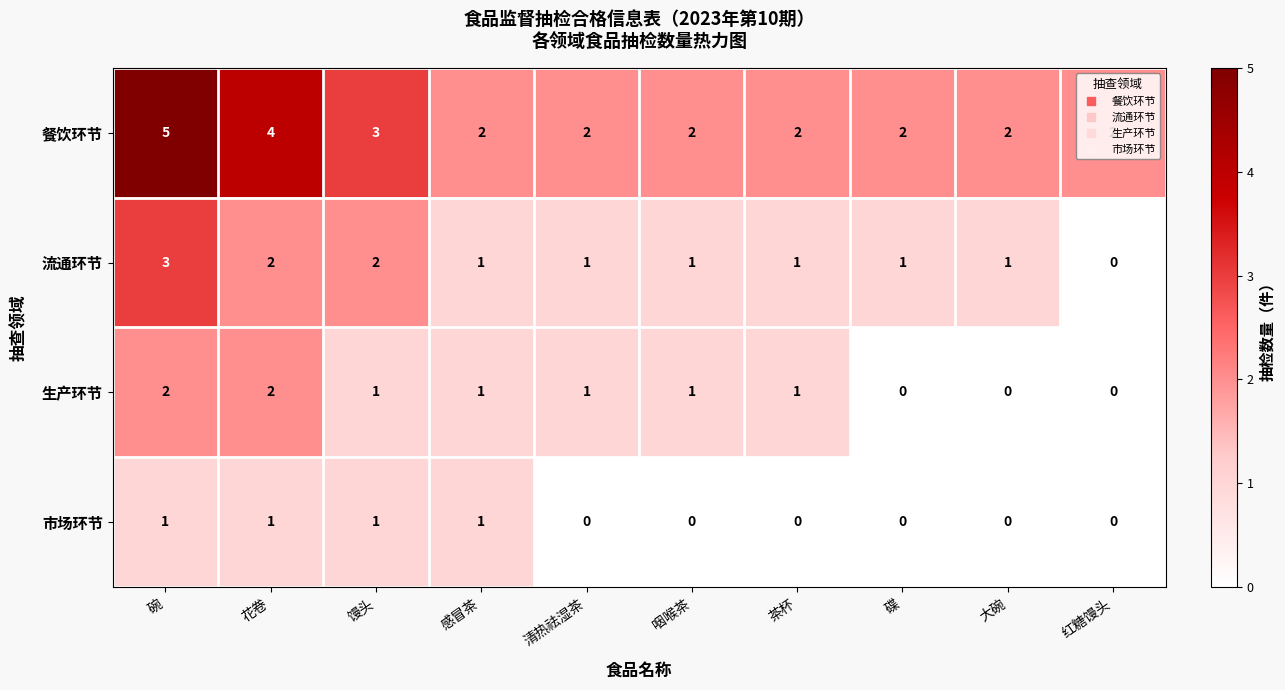

Rank the series by their average value, from highest to lowest.

餐饮环节, 流通环节, 生产环节, 市场环节